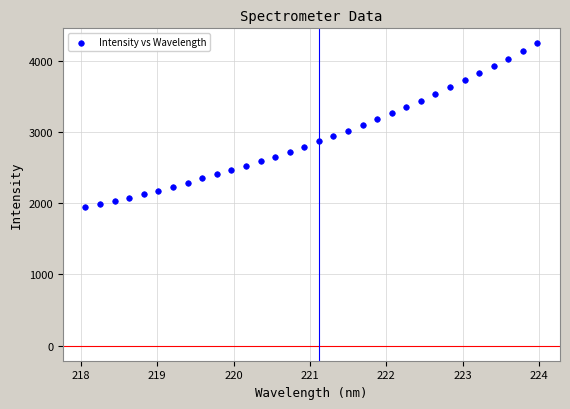

What is the range of Y values (max minus min)?

2297.7